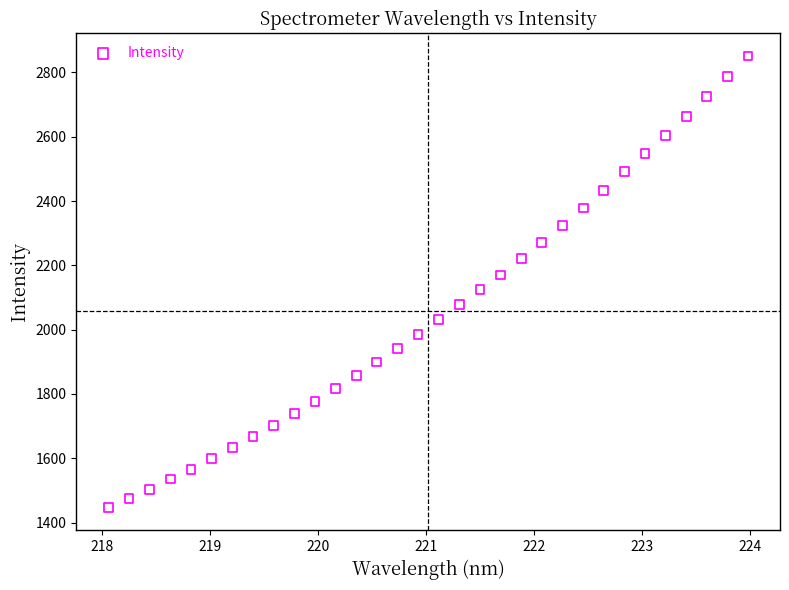

What is the range of Y values (max minus min)?

1404.4